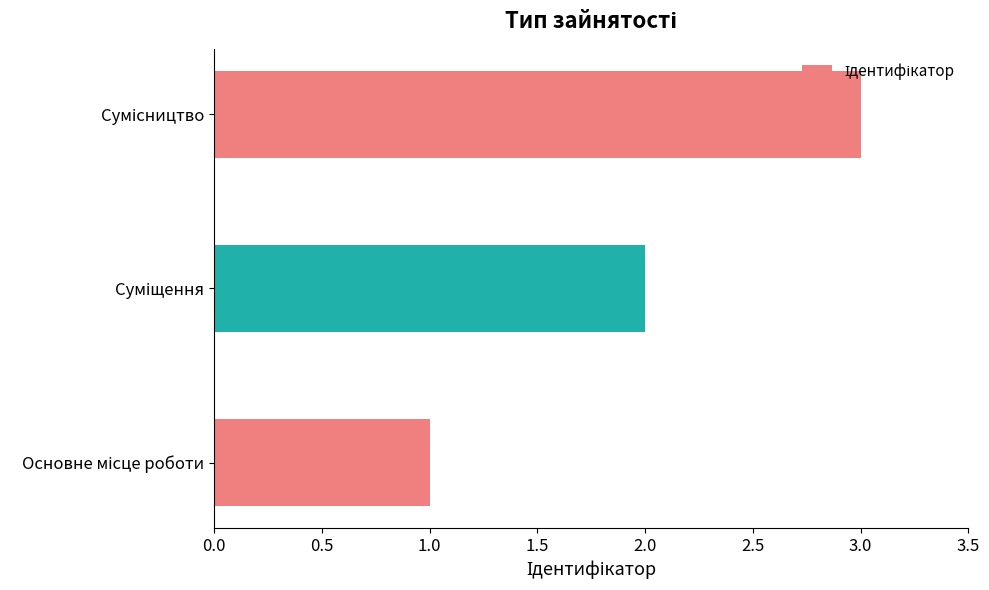

What is the maximum value shown in the chart?

3